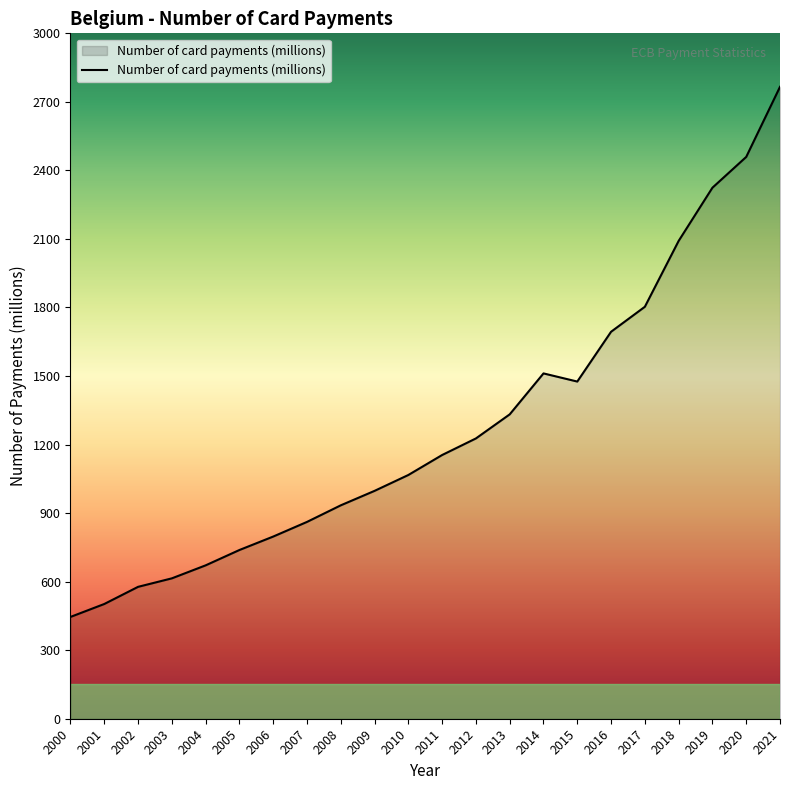

What is the sum of all values?

28045.0